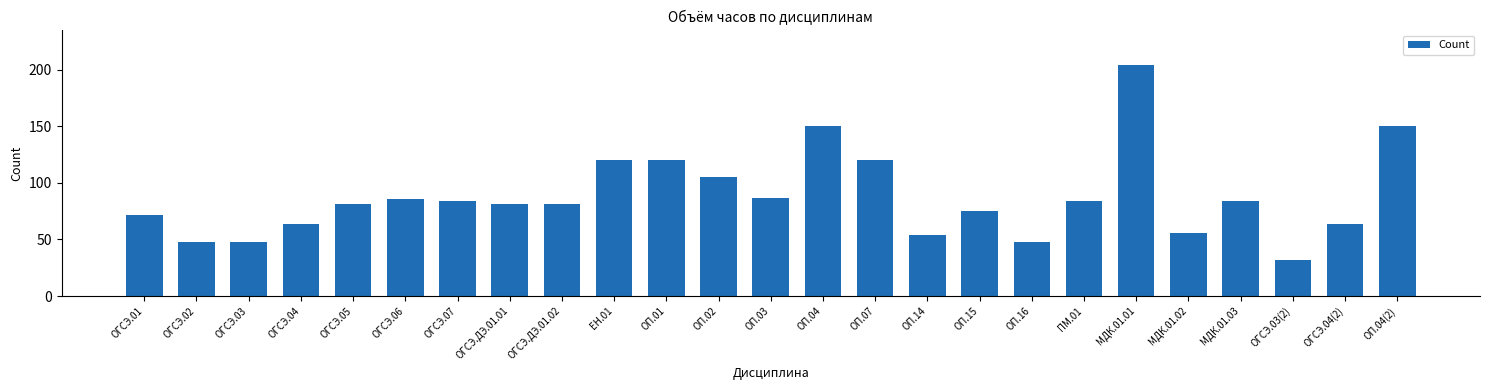

Approximately how many times larger is the value at ОГСЭ.ДЭ.01.02 compared to ОП.01?

0.7